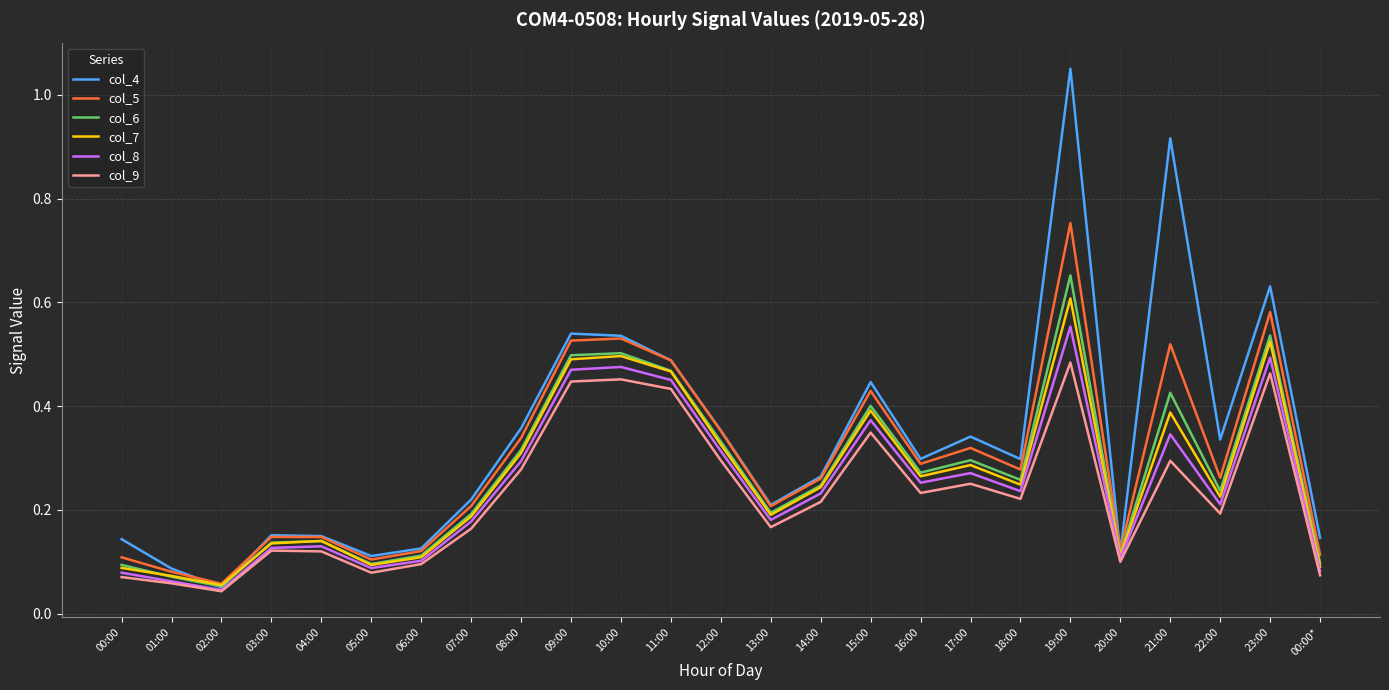

Between 01:00 and 11:00, which series saw the biggest shift?

col_5